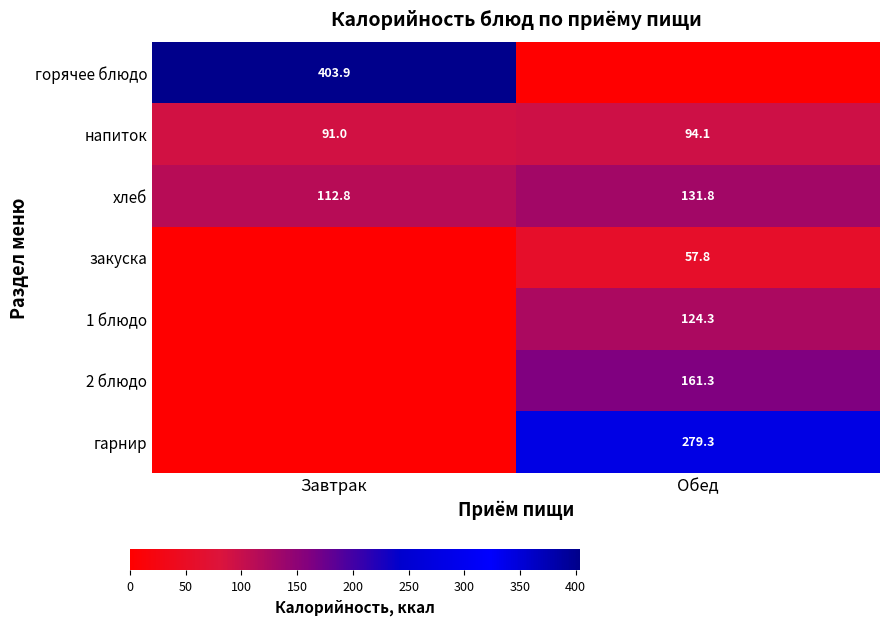

The value of гарнир at Обед is 150.6. True or false?

False